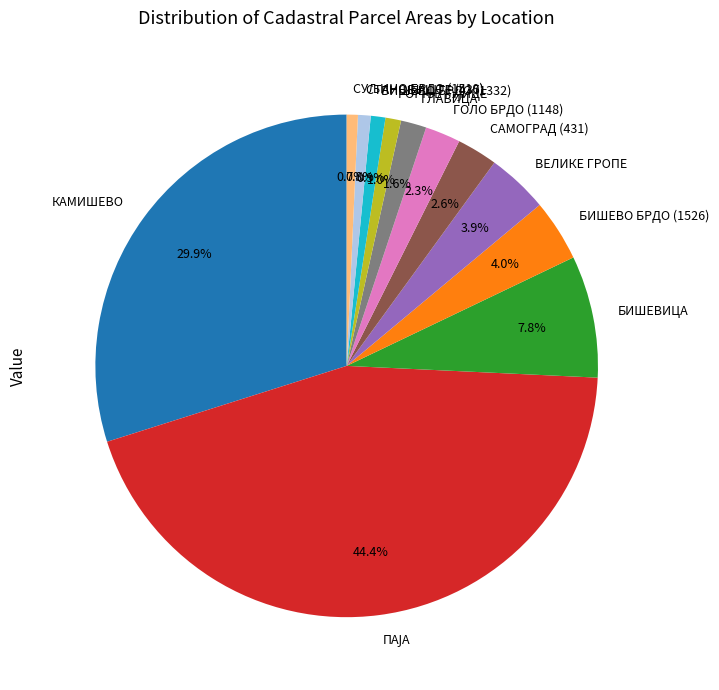

Does БИШЕВО БРДО (1332) account for over 50% of the chart?

No